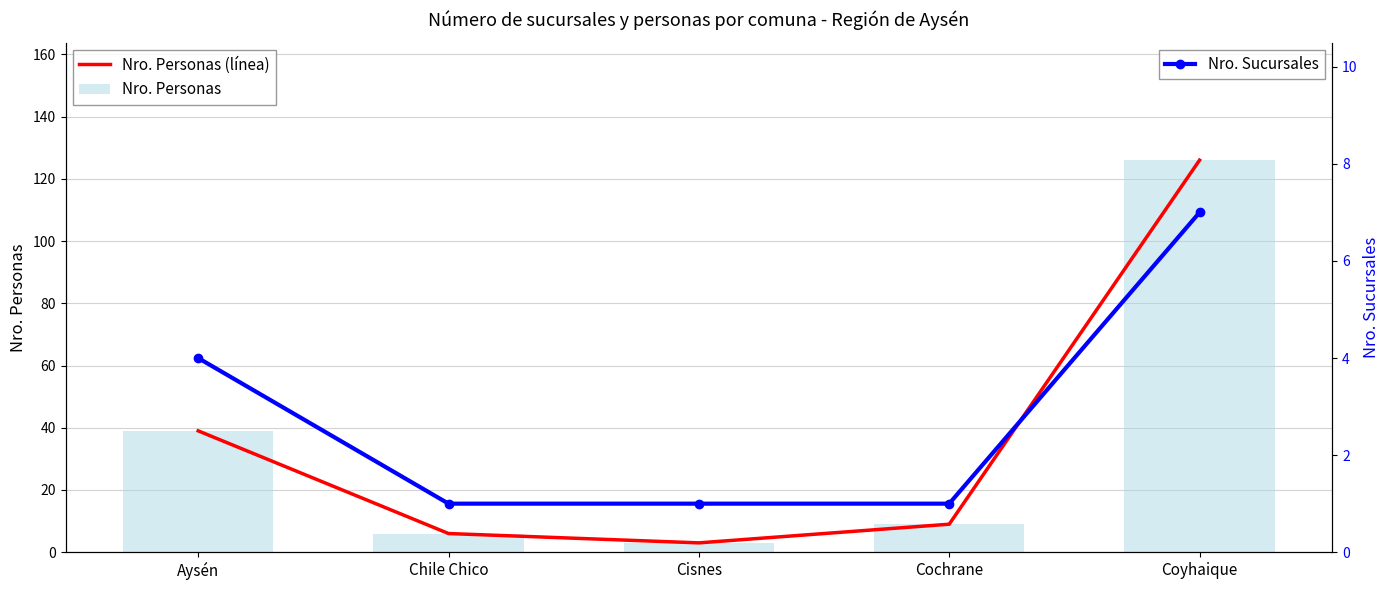

What position from the left is Cisnes?

3